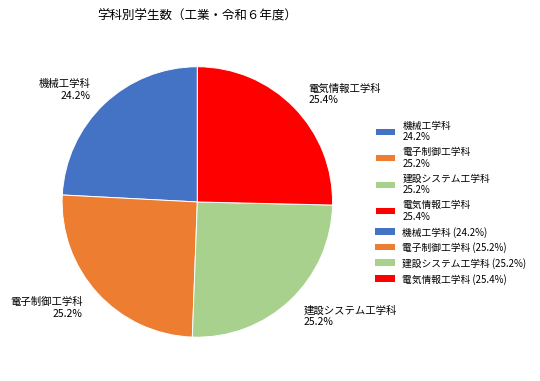

What percentage do 電子制御工学科 25.2% and 機械工学科 24.2% together represent?

49.4%